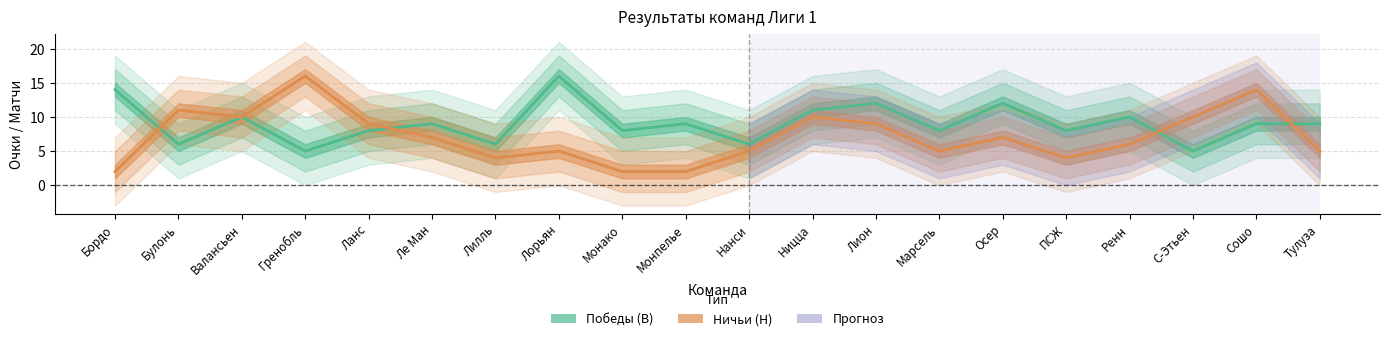

In Победы (В), how many points are lower than both neighbors (excluding endpoints)?

8